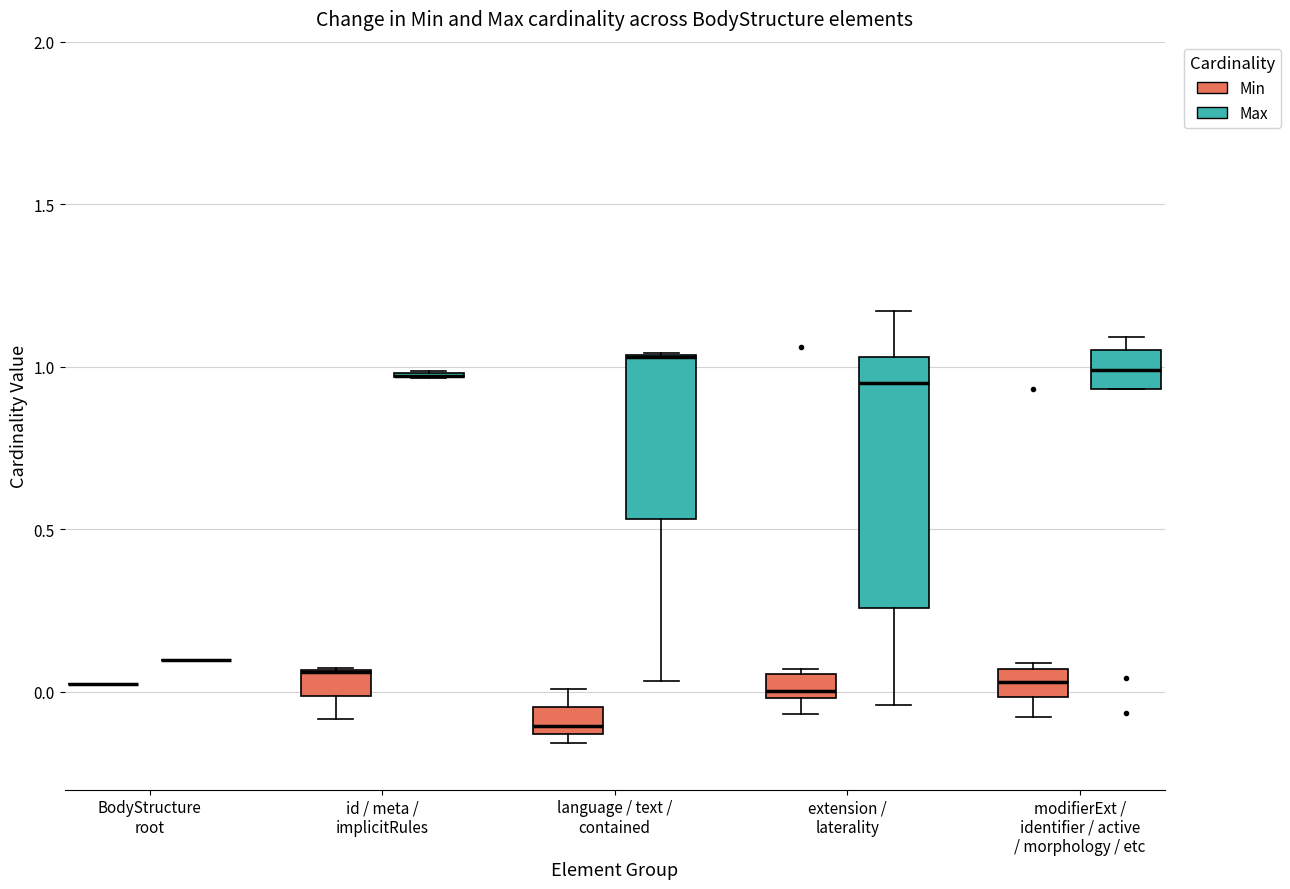

Comparing the boxes themselves (not the whiskers), which one is the tallest?

extension / laterality (Max)